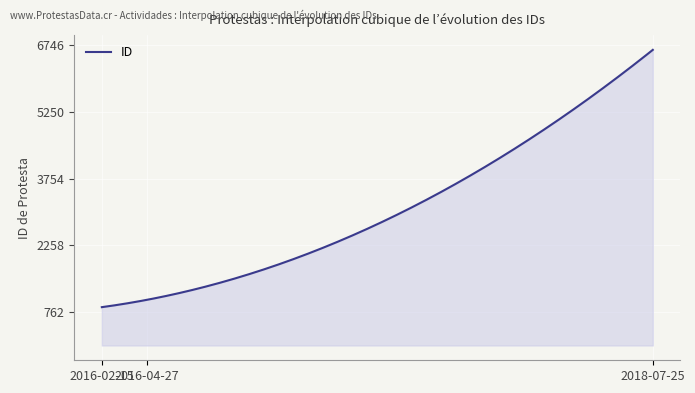

What is the difference between the maximum and minimum values?

5784.0